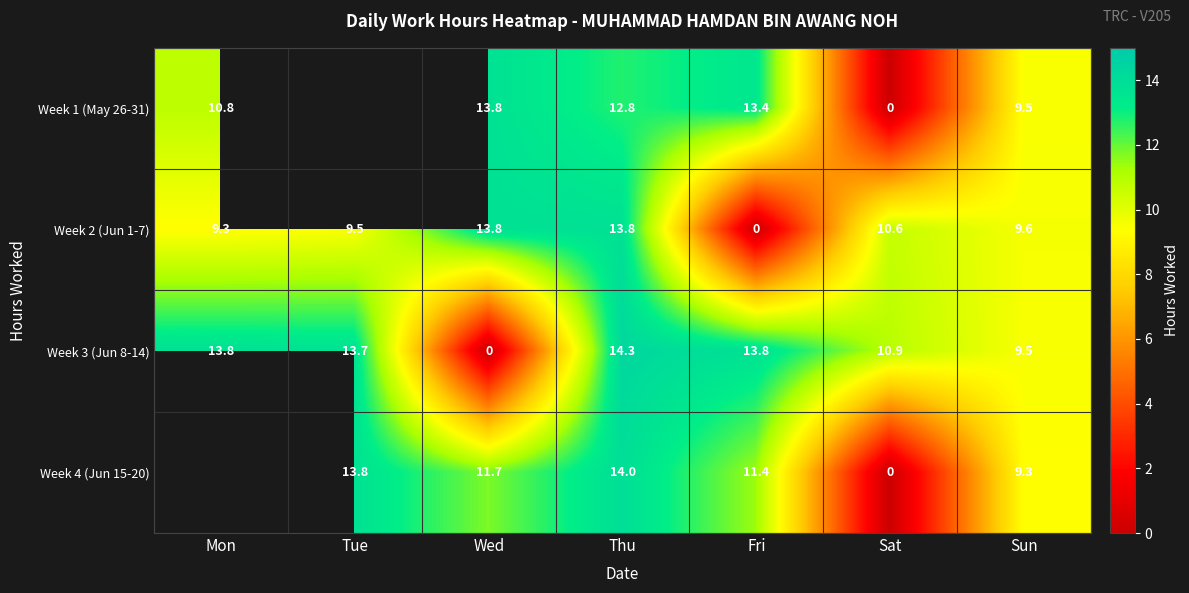

At which label does Week 3 (Jun 8-14) reach its peak?

Thu